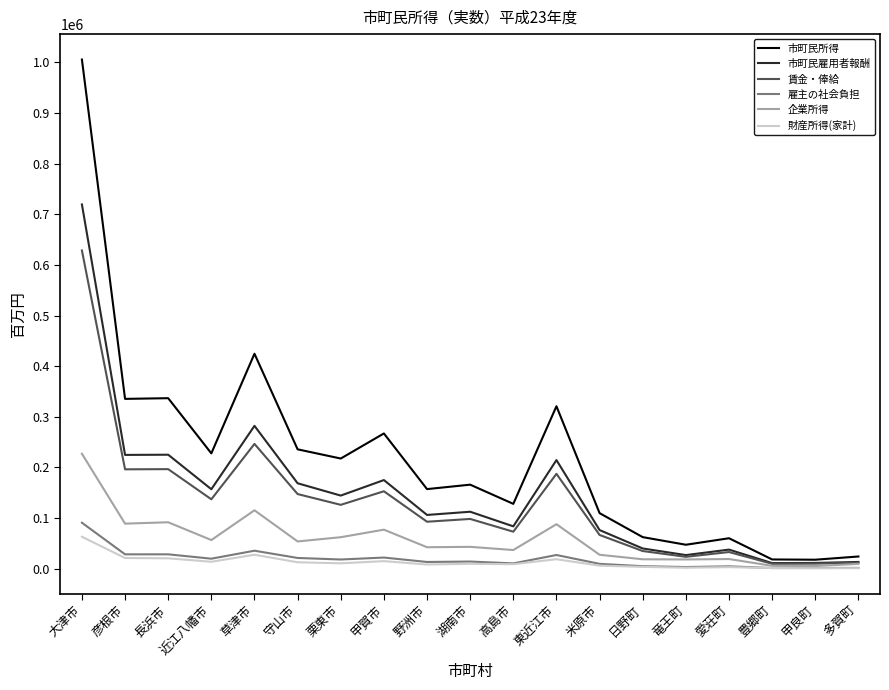

The value of 市町民所得 at 近江八幡市 is 309043. True or false?

False